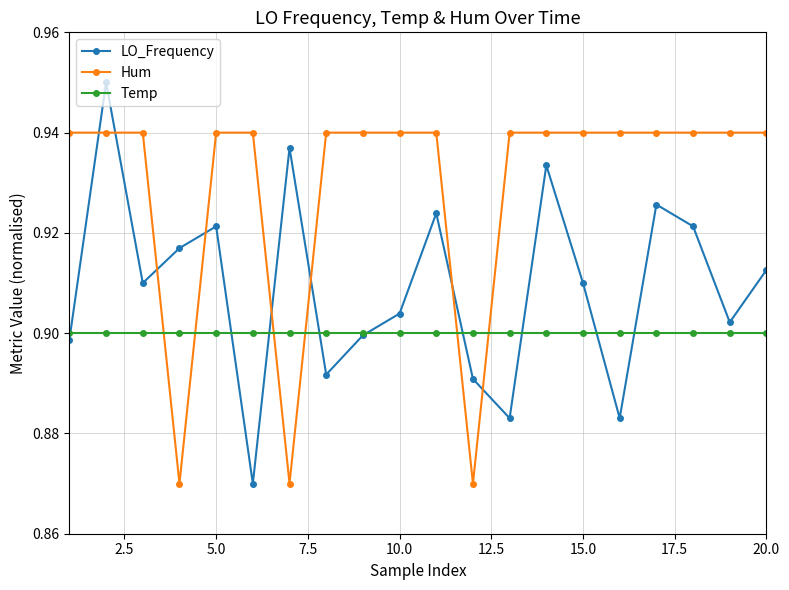

At how many categories does at least one series exceed 0?

20